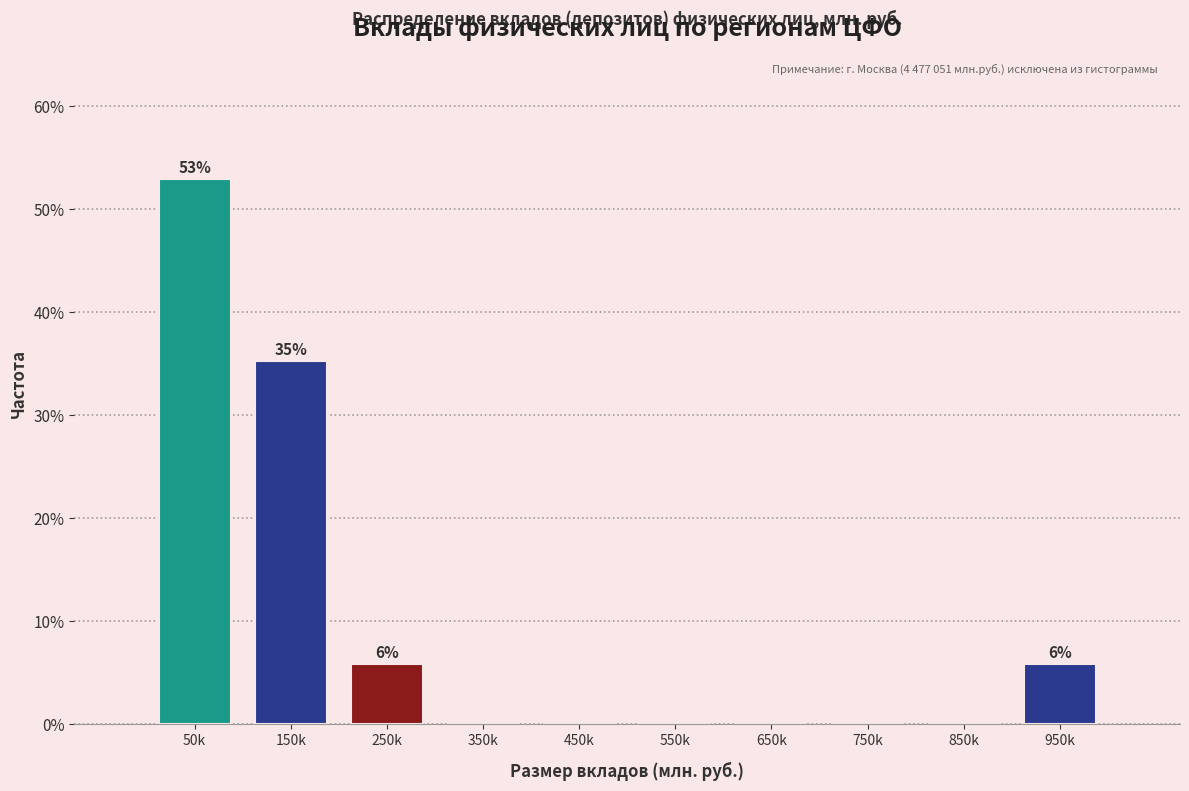

Reading right to left, list all the values displayed in this chart.

950k=5.9	850k=0.0	750k=0.0	650k=0.0	550k=0.0	450k=0.0	350k=0.0	250k=5.9	150k=35.3	50k=52.9